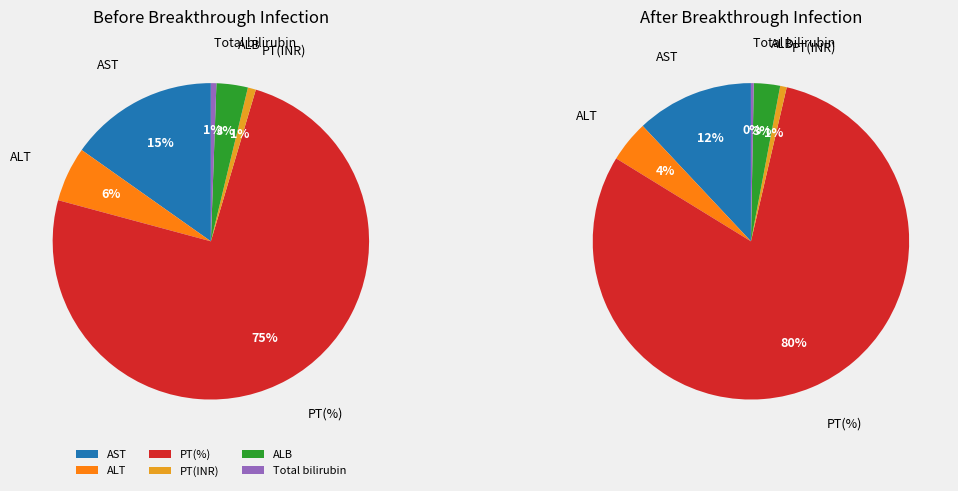

Rank the categories by value from highest to lowest.

PT(%), AST, ALT, ALB, PT(INR), Total bilirubin